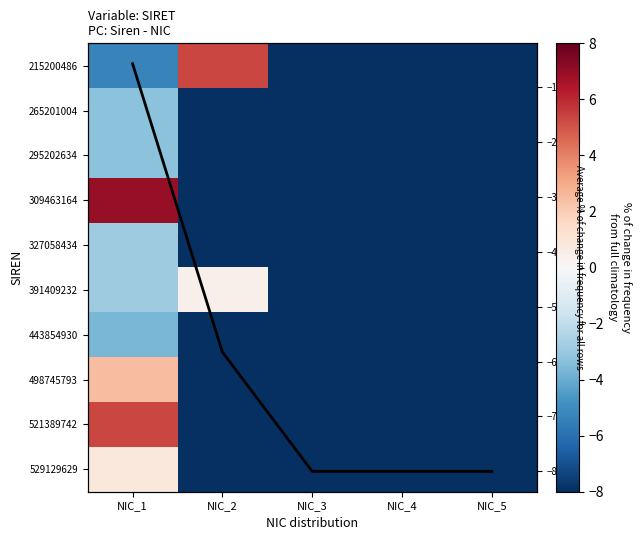

Rank the series at NIC_1 from lowest to highest value.

215200486, 443854930, 265201004, 295202634, 327058434, 391409232, Average, 529129629, 498745793, 521389742, 309463164